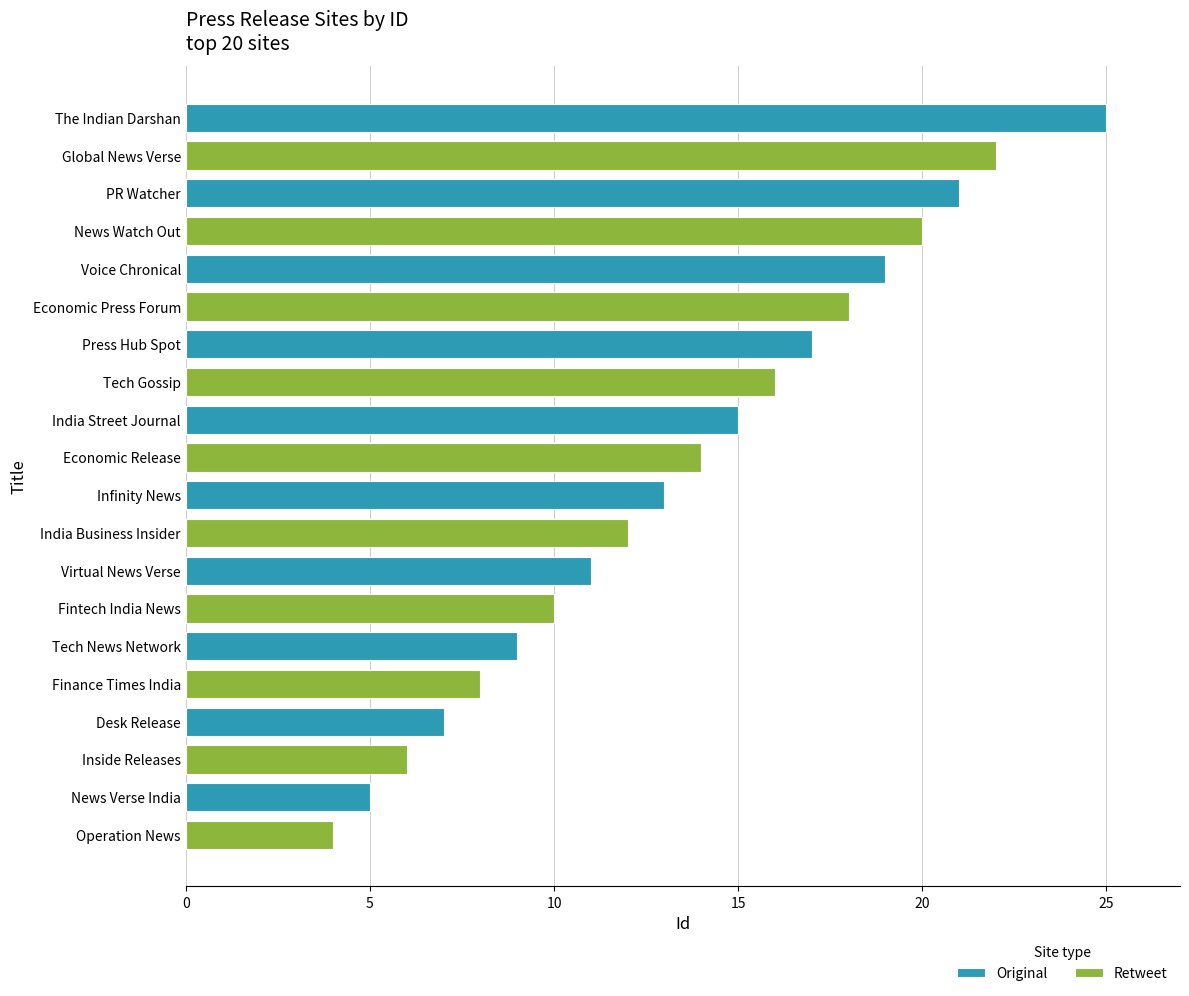

The Retweet series shows 7 at Tech Gossip. True or false?

False